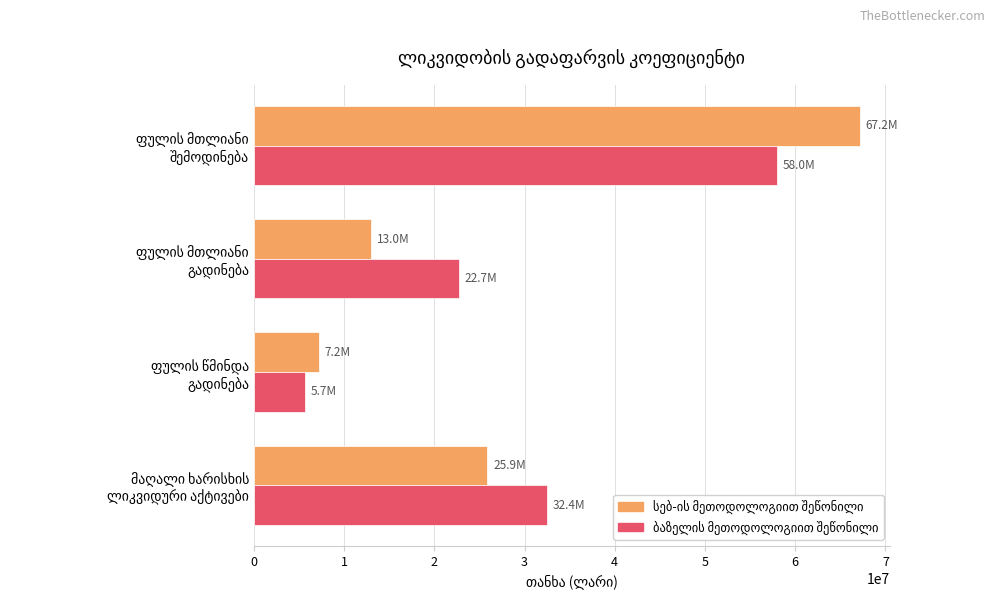

What is the maximum value shown in the chart?

67153711.0